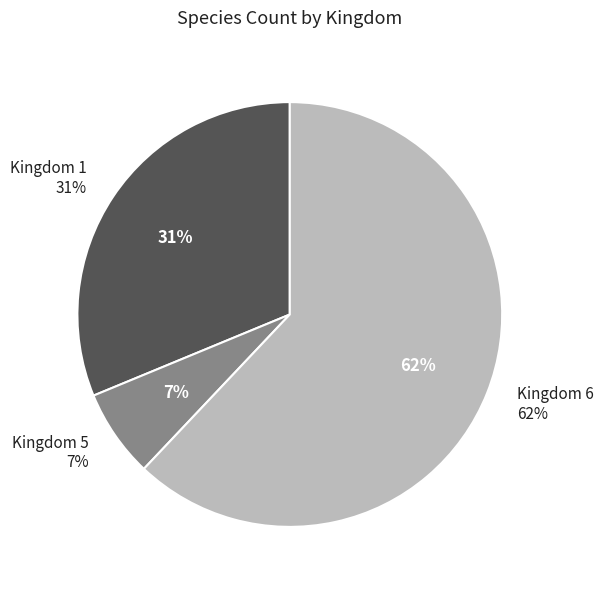

Rank the categories by value from highest to lowest.

Kingdom 6, Kingdom 1, Kingdom 5